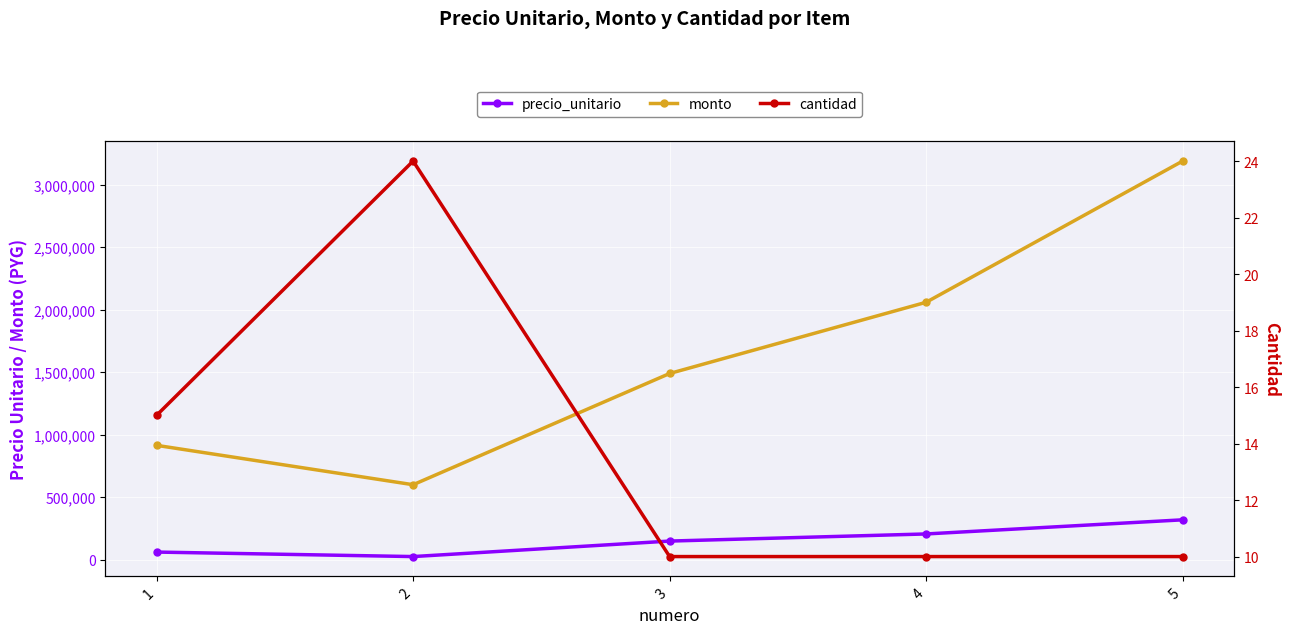

At which category is the sum across all series the highest?

5